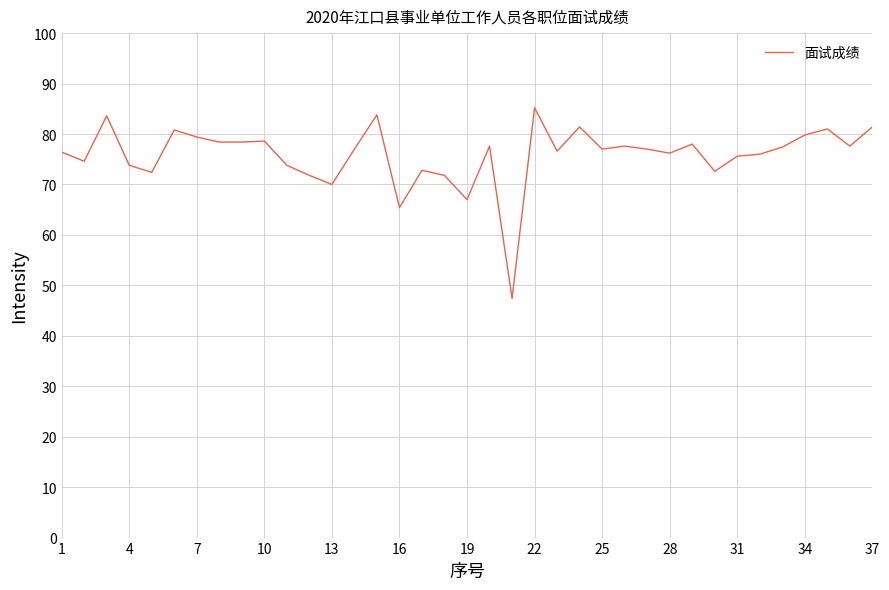

What is the difference between the maximum and minimum values?

37.8